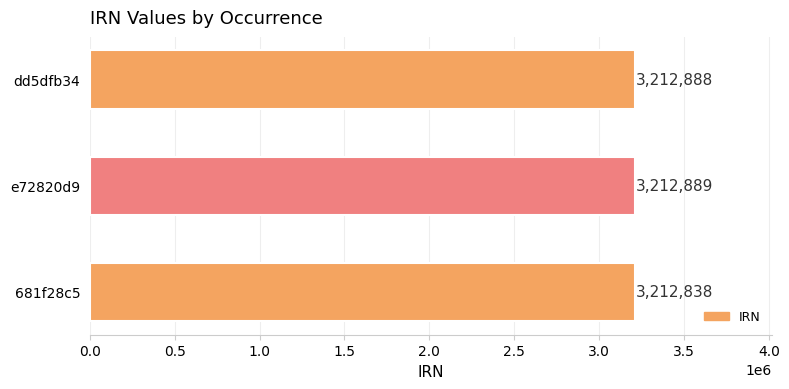

At which label is the value closest to 3212863?

681f28c5